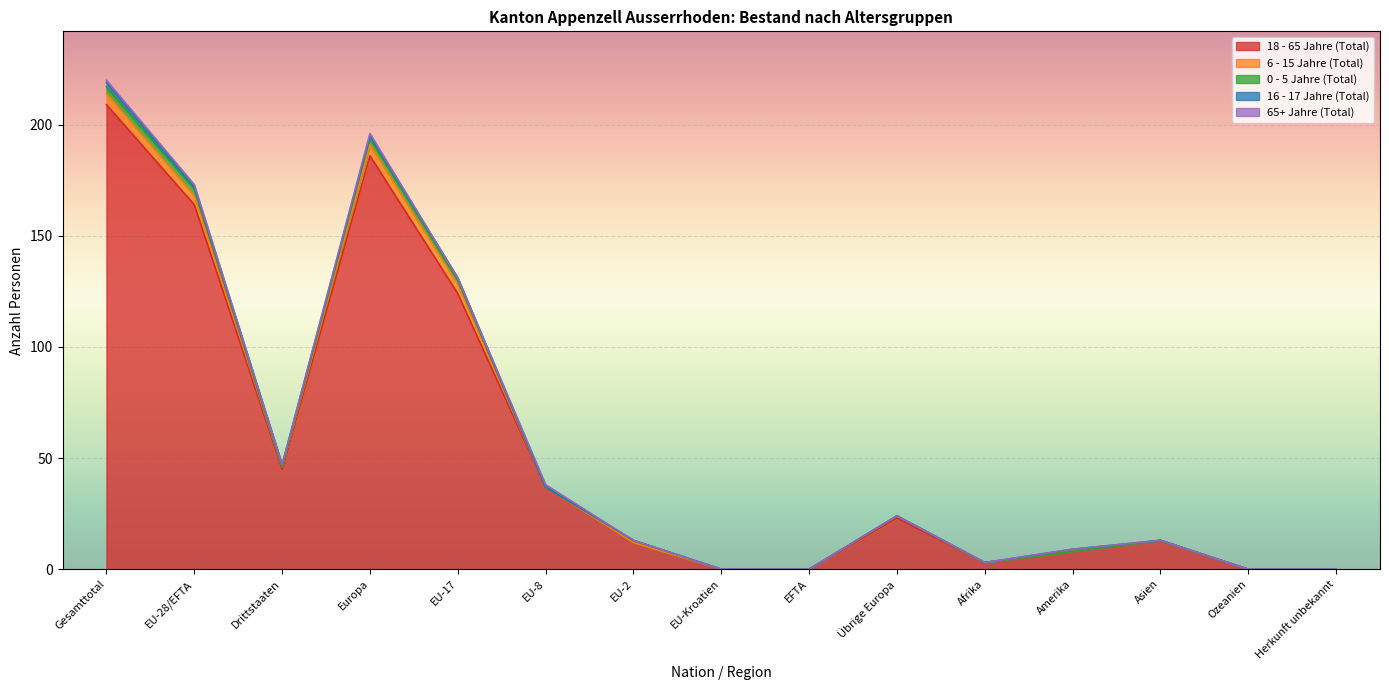

What is the label of the 14th point from the right?

EU-28/EFTA